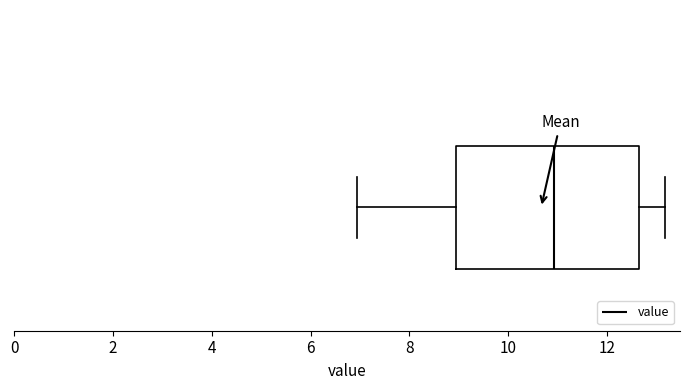

Transcribe this box plot: give where the median line is, the range the box spans, and where the two whiskers end, as read against the x-axis. The values are not printed on the chart, so give them approximately, as read against the axis.

median 11.0, box 9.0 to 12.6, whiskers 7.0 to 13.2